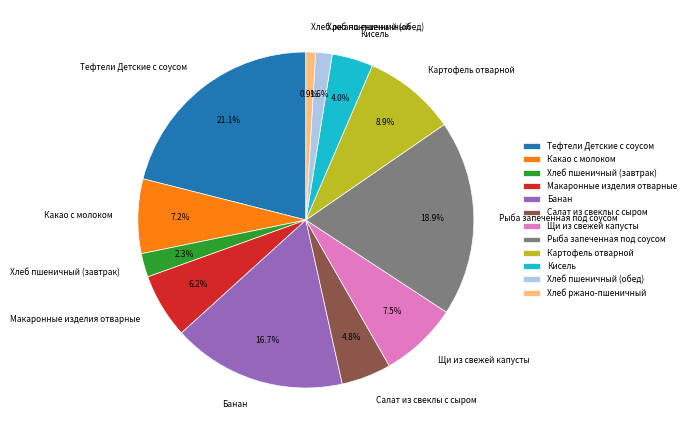

Count the number of slices in the pie.

12